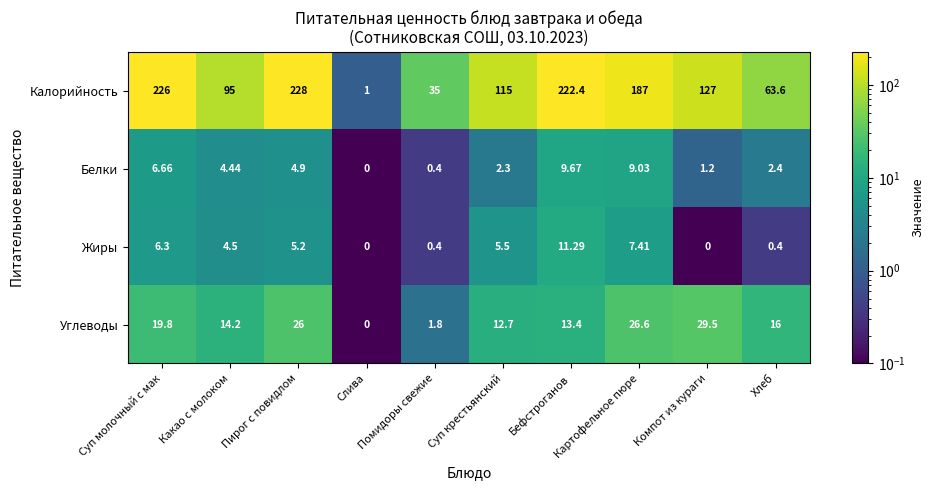

Which series has the largest total across all categories?

Калорийность